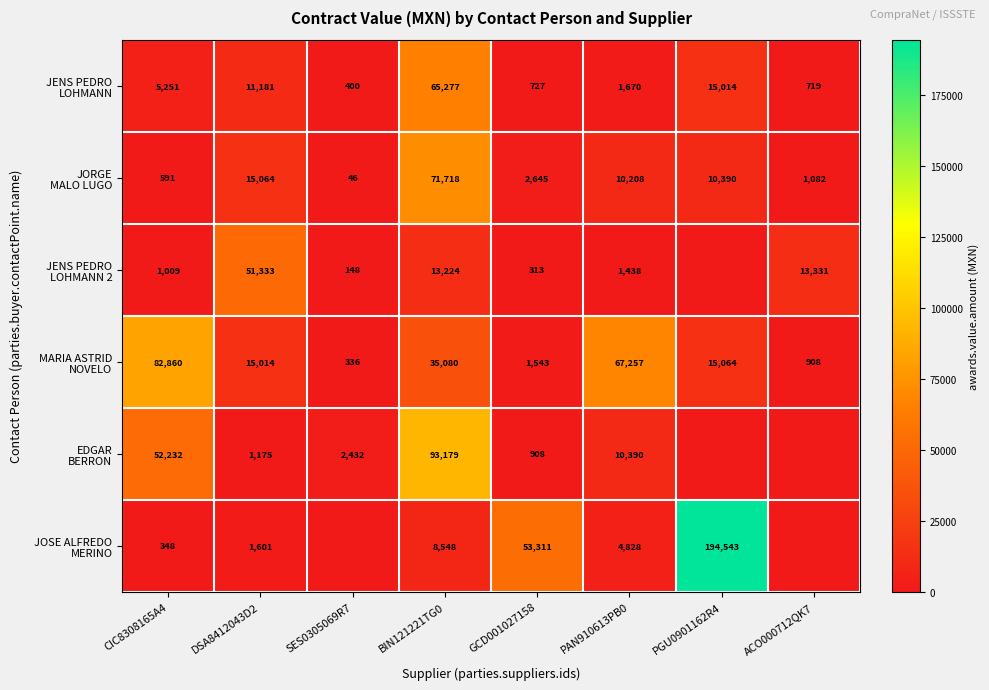

What is the total value across all series at CIC8308165A4?

142291